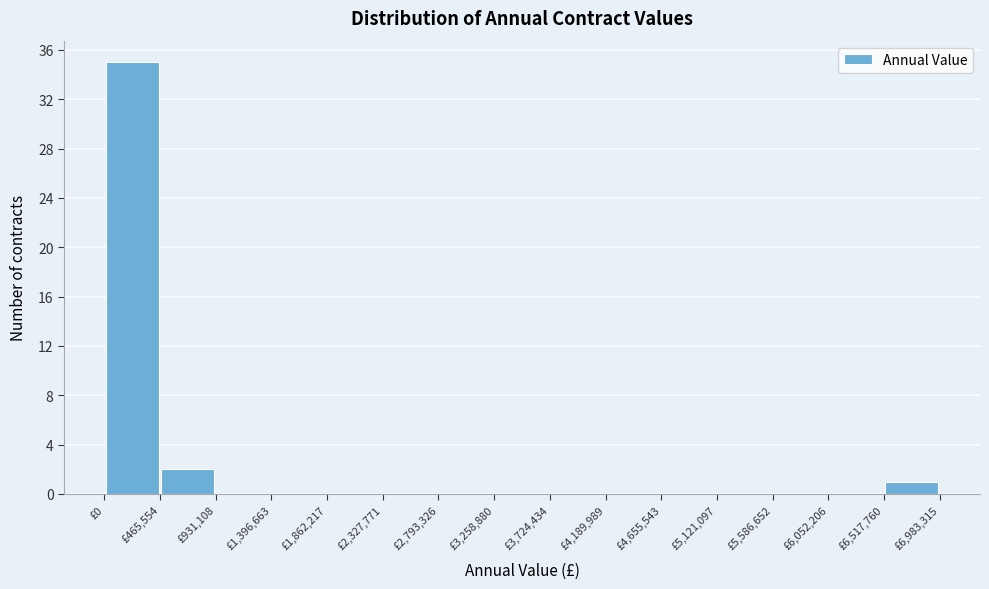

Reading left to right, list every bar in this chart as the range it spans on the x-axis followed by its height. Neither the bar edges nor the heights are printed on the chart, so give them approximately, as read against the axes.

0 to 450000: 35
450000 to 950000: 2
950000 to 1400000: 0
1400000 to 1850000: 0
1850000 to 2350000: 0
2350000 to 2800000: 0
2800000 to 3250000: 0
3250000 to 3700000: 0
3700000 to 4200000: 0
4200000 to 4650000: 0
4650000 to 5100000: 0
5100000 to 5600000: 0
5600000 to 6050000: 0
6050000 to 6500000: 0
6500000 to 7000000: 1